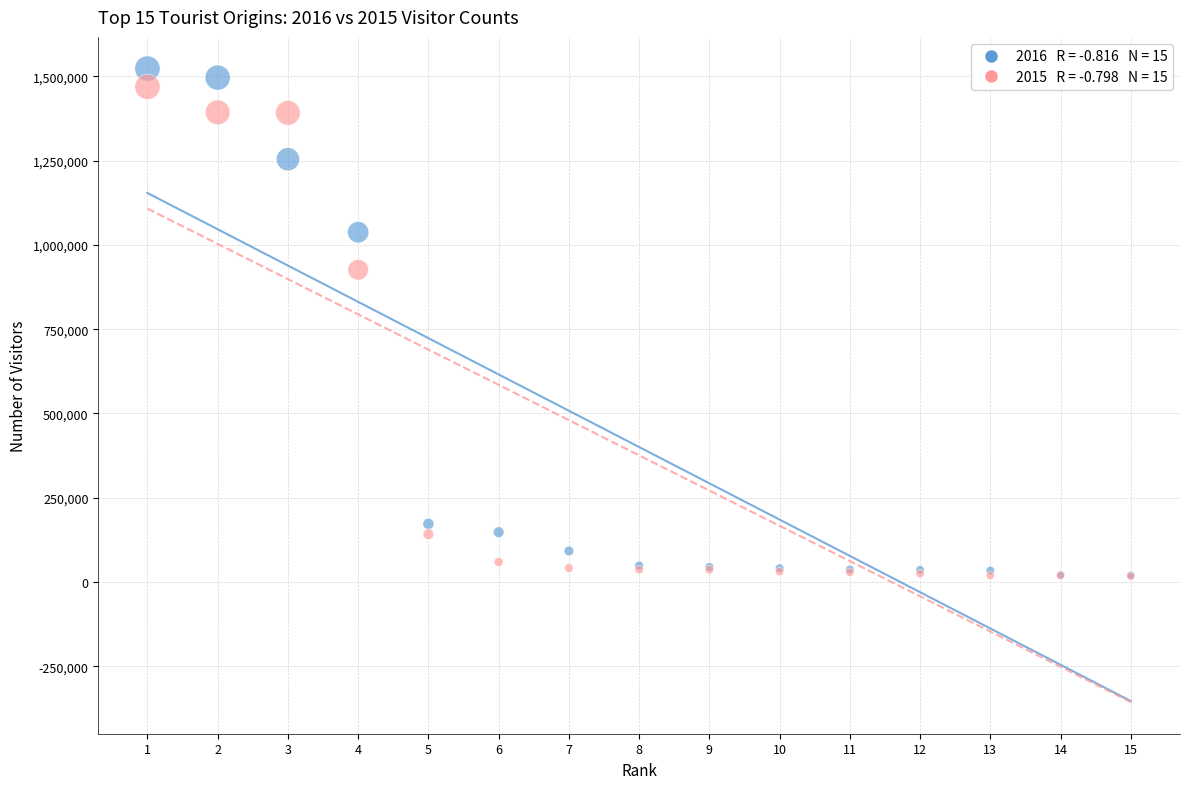

Across all series, what Y value is closest to 770152?

926144